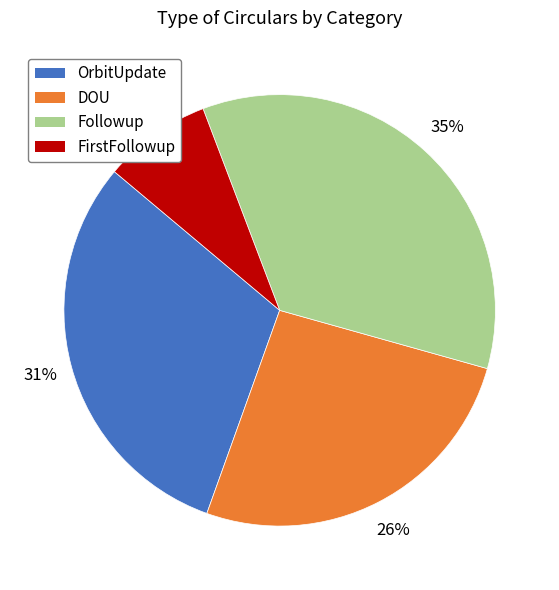

To the nearest percent, what is the difference between the largest and smallest slice percentages?

27%